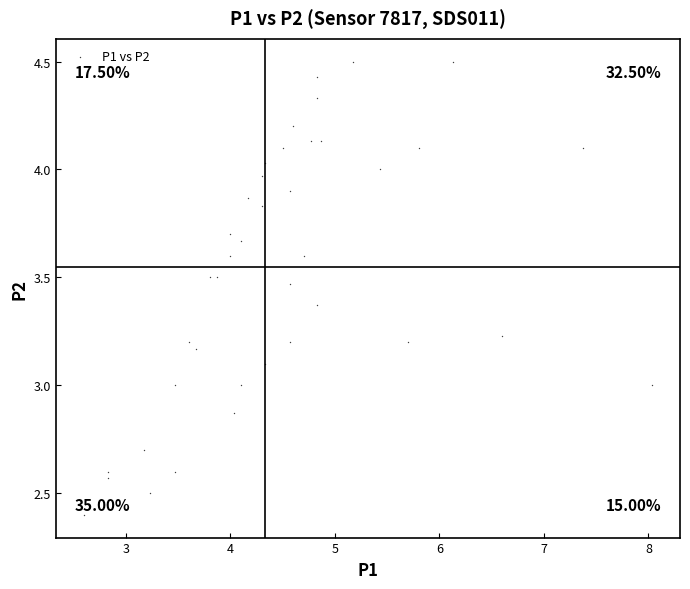

What is the range of X values (max minus min)?

5.4